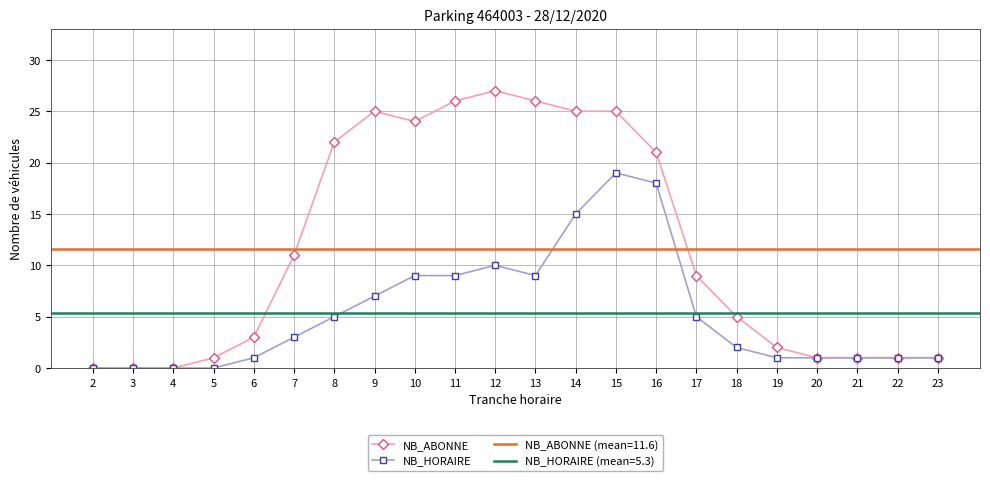

True or false: NB_HORAIRE has a value of 6 at 13.

False